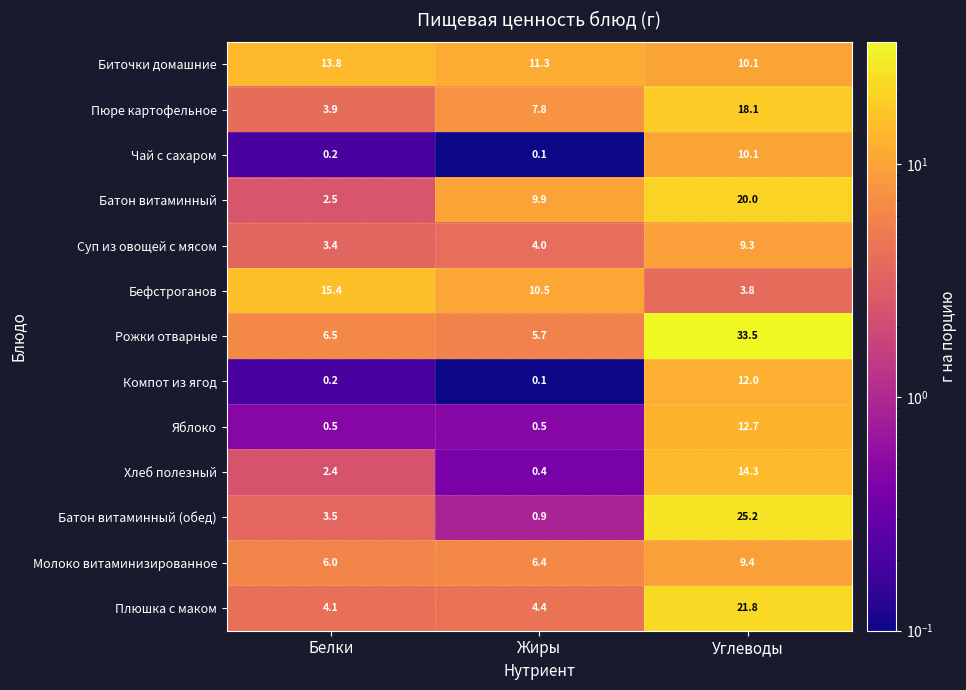

At how many categories does at least one series exceed 26?

1